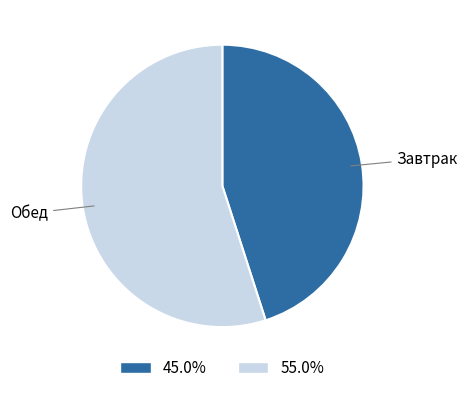

Count the number of slices in the pie.

2